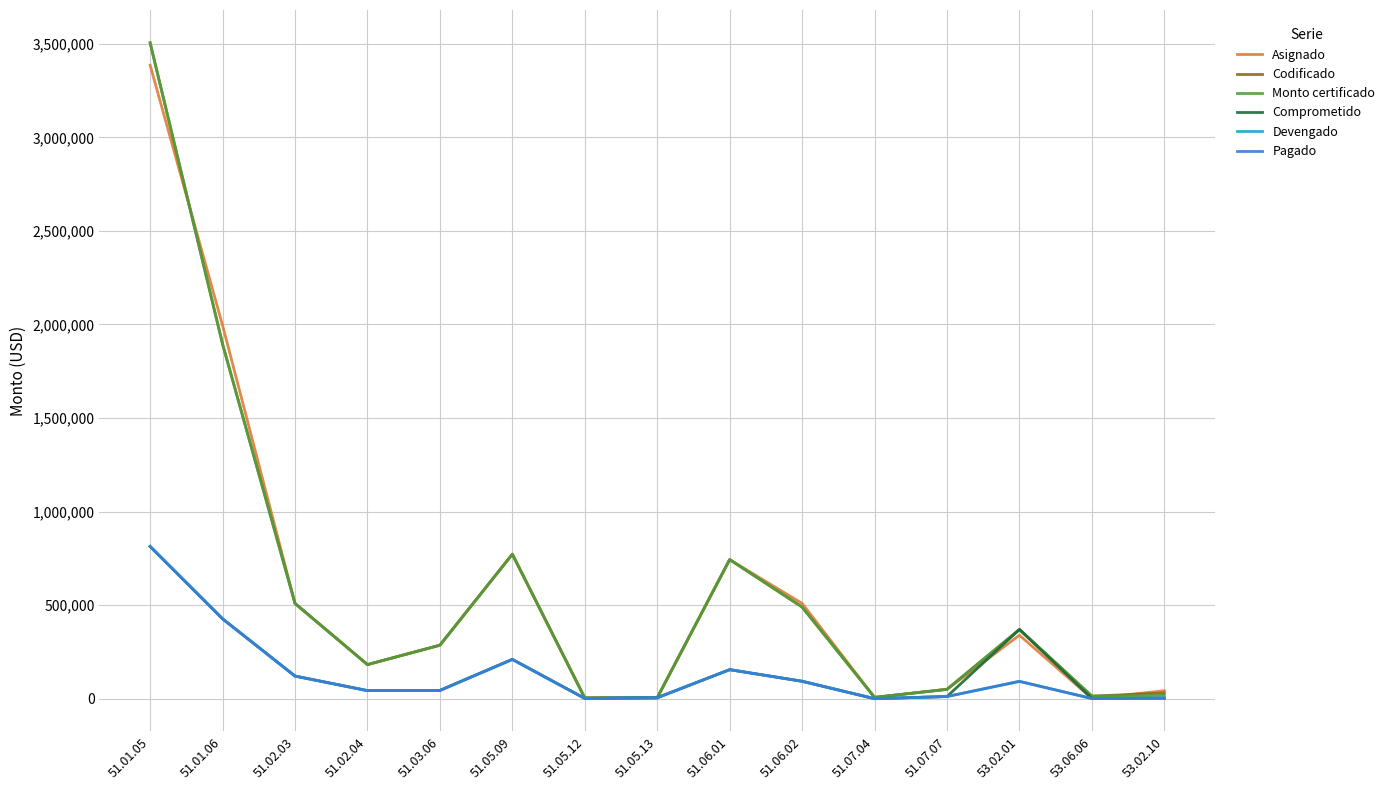

Does the chart display data point markers on the line(s)?

No